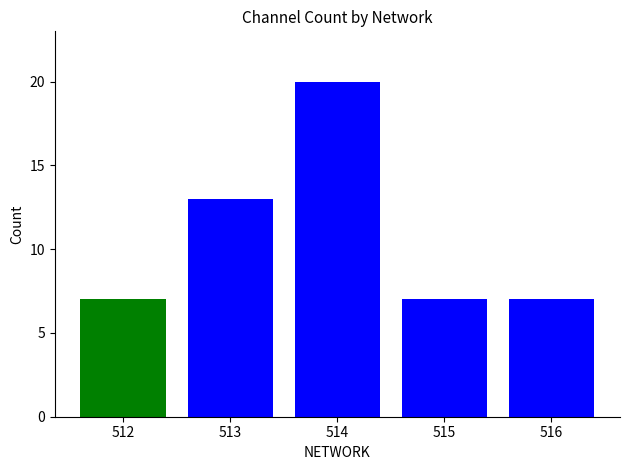

What is the smallest value displayed?

7